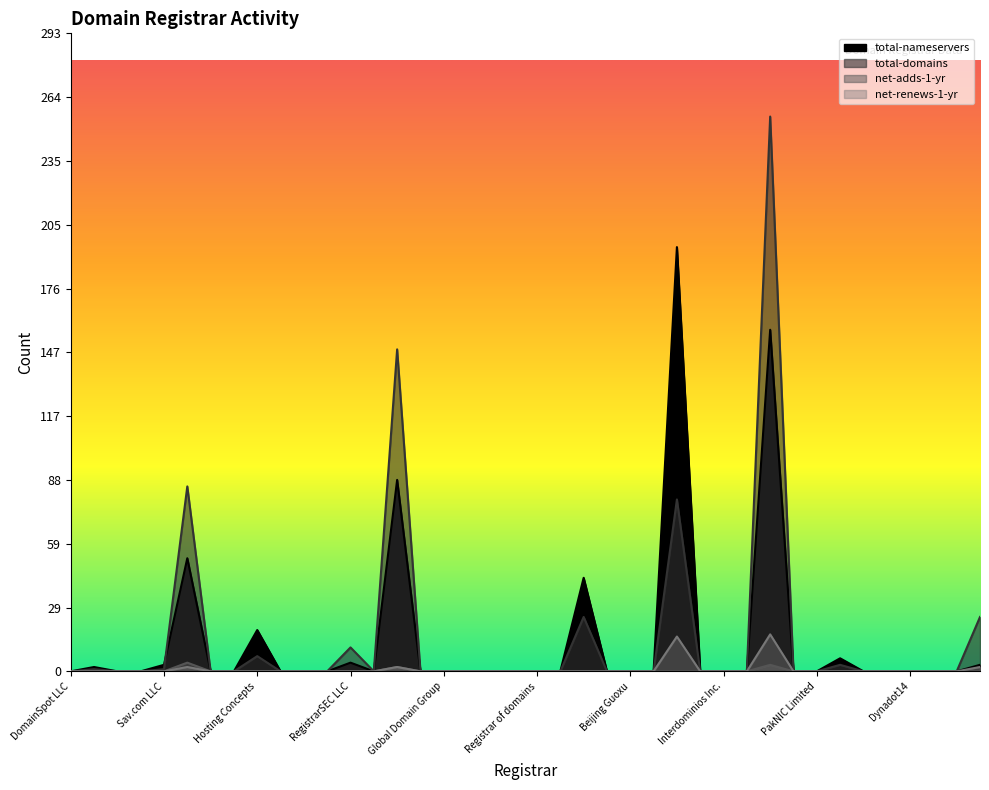

Which series has the widest spread of values?

total-domains